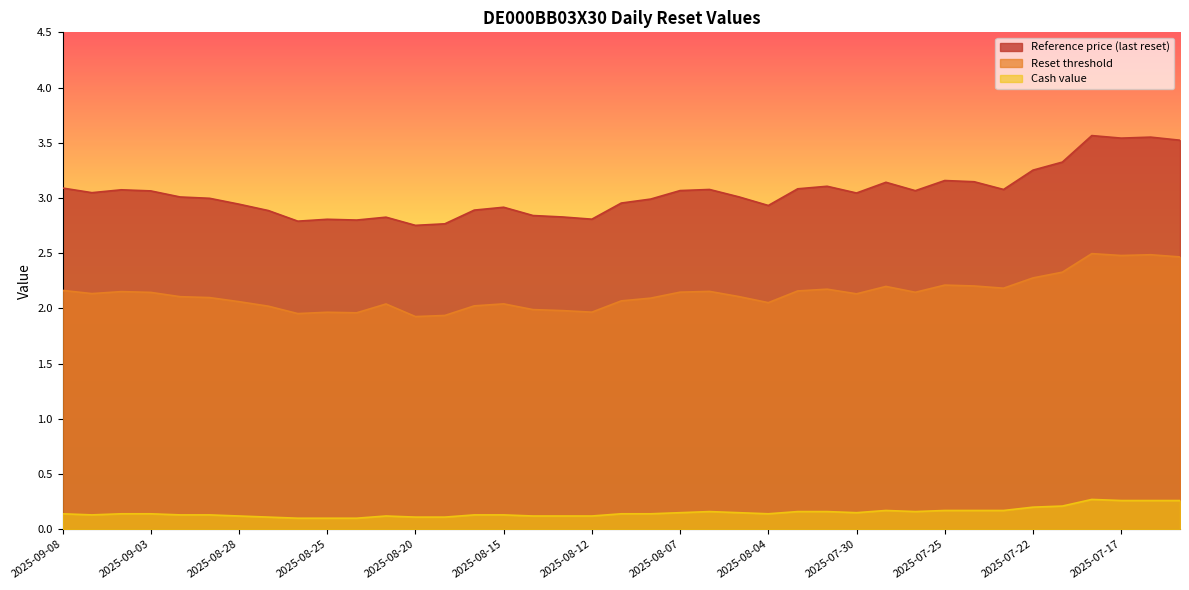

True or false: Cash value and Reset threshold intersect in this chart.

False